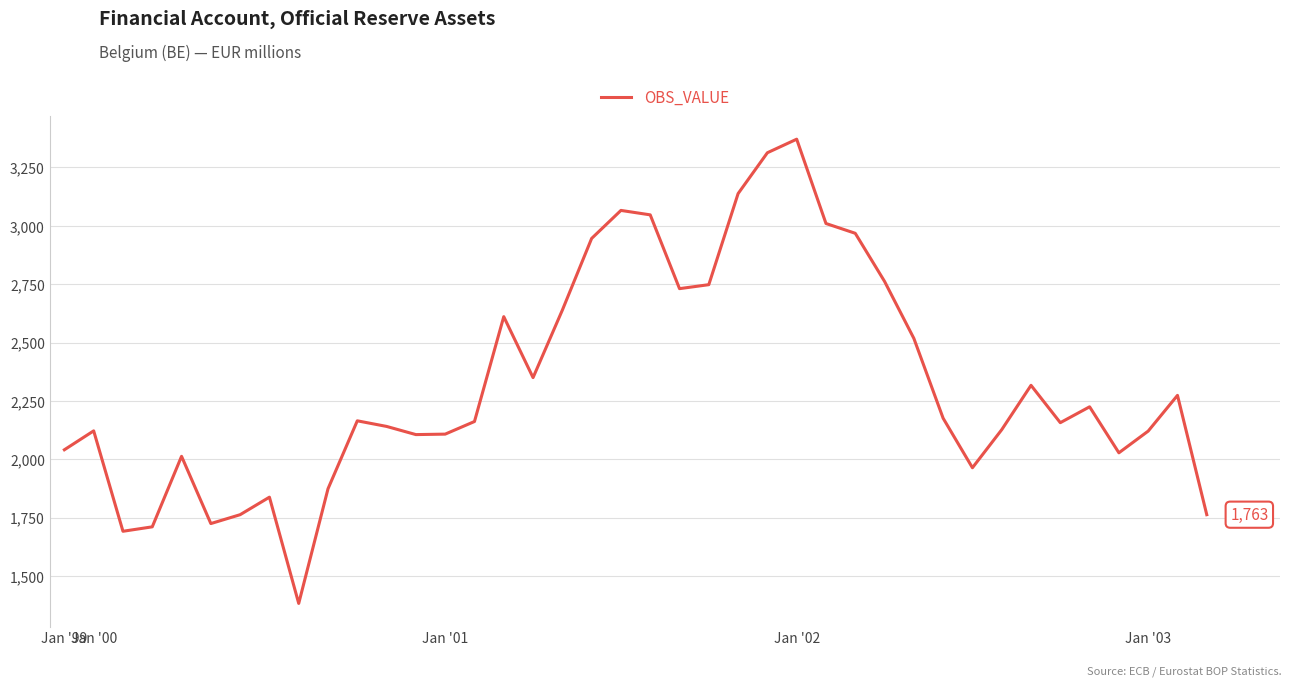

What is the average value?

2330